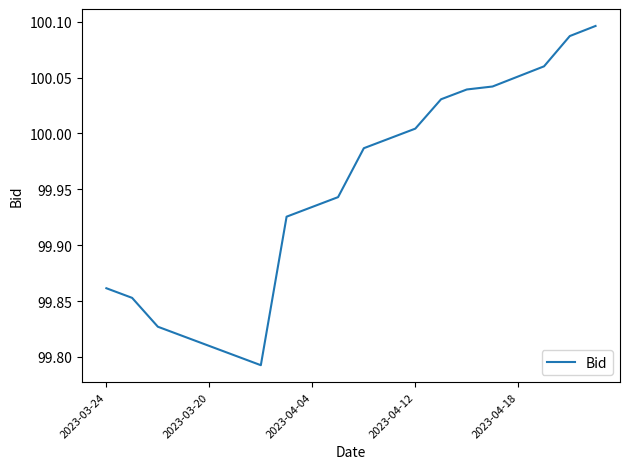

What is the difference between the maximum and minimum values?

0.3